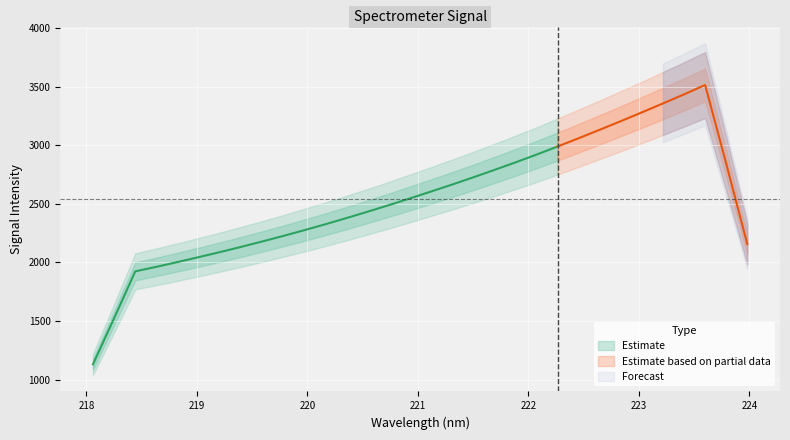

What is the sum of all values?

84472.1